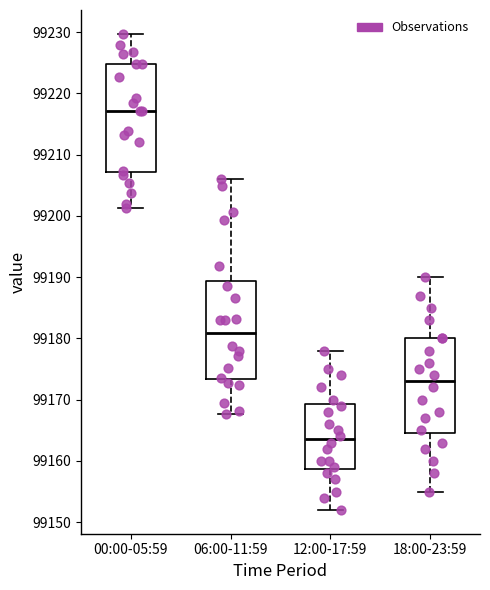

Reading left to right, transcribe this box plot: for each box, give where its median line is, the range the box spans, and where its two whiskers end, as read against the y-axis. The values are not printed on the chart, so give them approximately, as read against the axis.

00:00-05:59: median 99217, box 99207 to 99225, whiskers 99201 to 99230
06:00-11:59: median 99181, box 99173 to 99189, whiskers 99168 to 99206
12:00-17:59: median 99164, box 99159 to 99169, whiskers 99152 to 99178
18:00-23:59: median 99173, box 99165 to 99180, whiskers 99155 to 99190